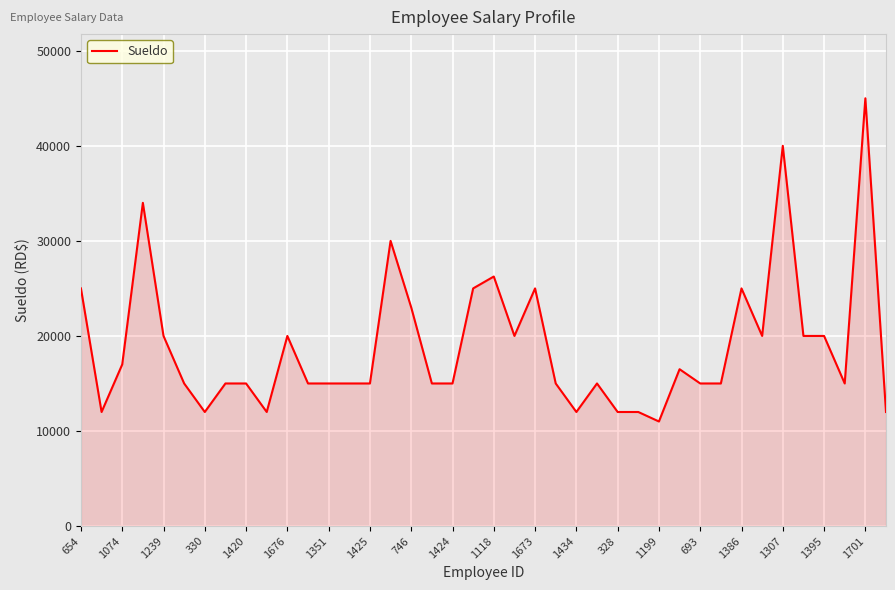

How many distinct data groups are displayed?

1